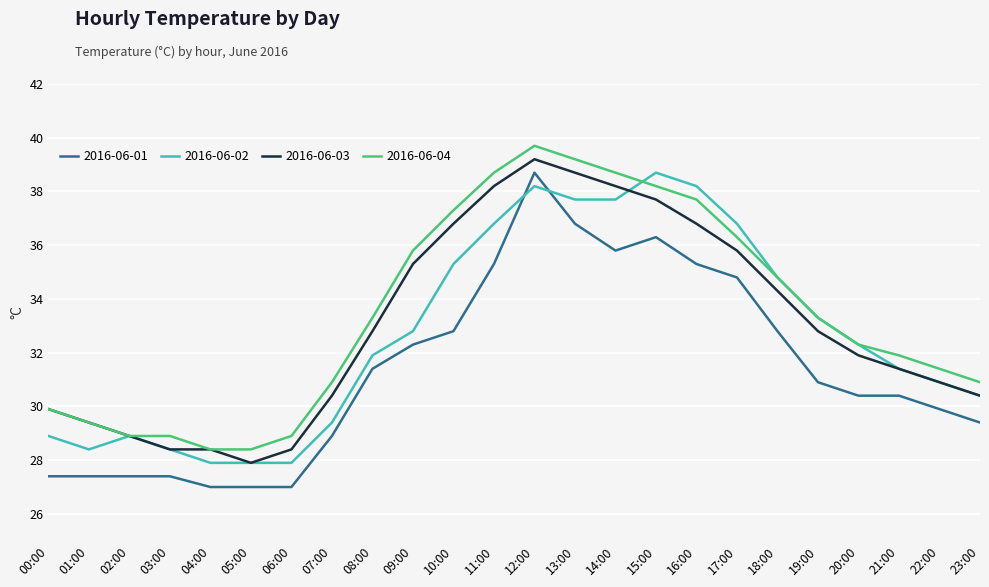

Which series has the widest spread of values?

2016-06-01